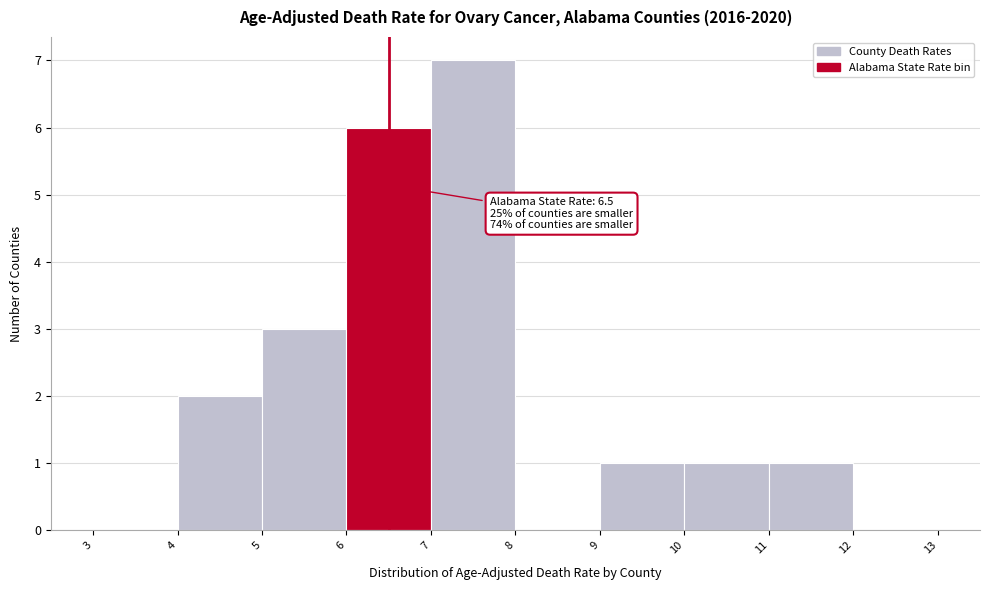

Over which range of the x-axis is the bar tallest?

7 to 8